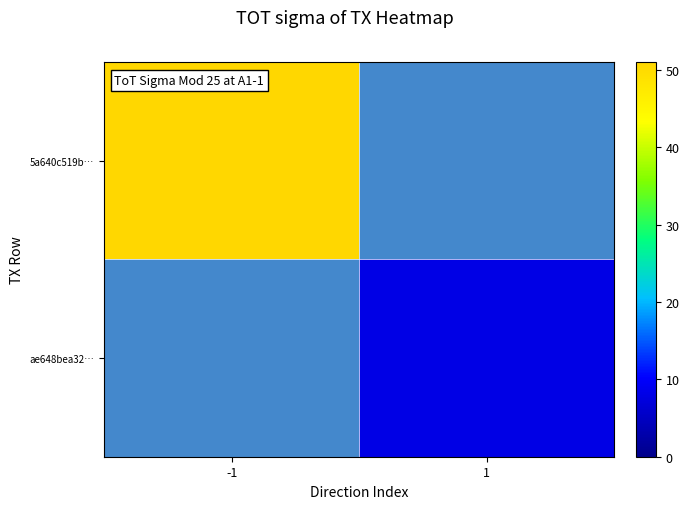

True or false: ae648bea32… has a value of 3.8 at 1.

False